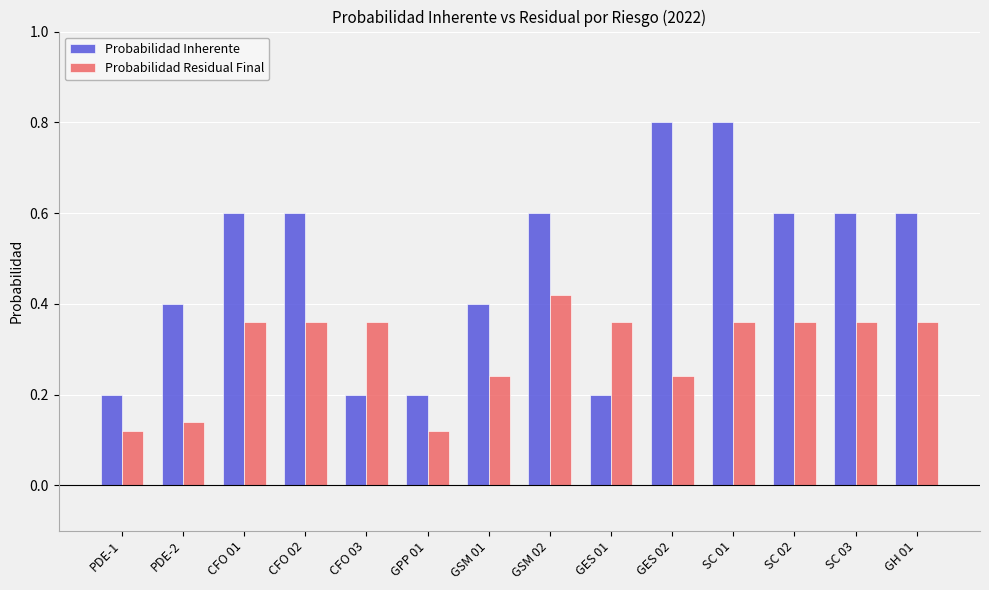

What is the maximum value shown in the chart?

0.8